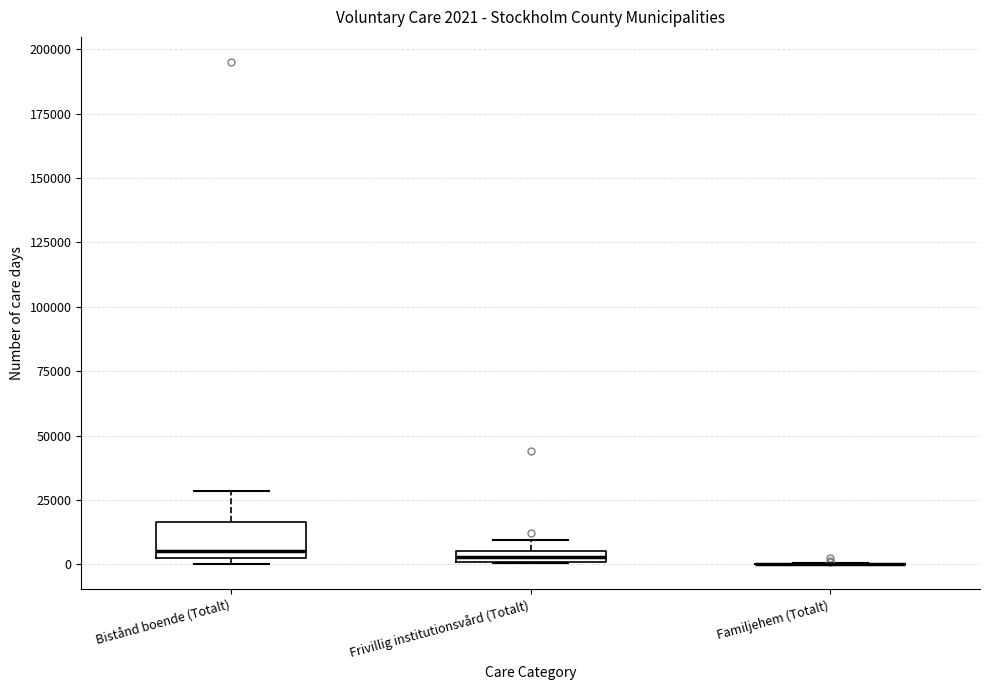

Which box is the tallest, from its lower edge to its upper edge?

Bistånd boende (Totalt)